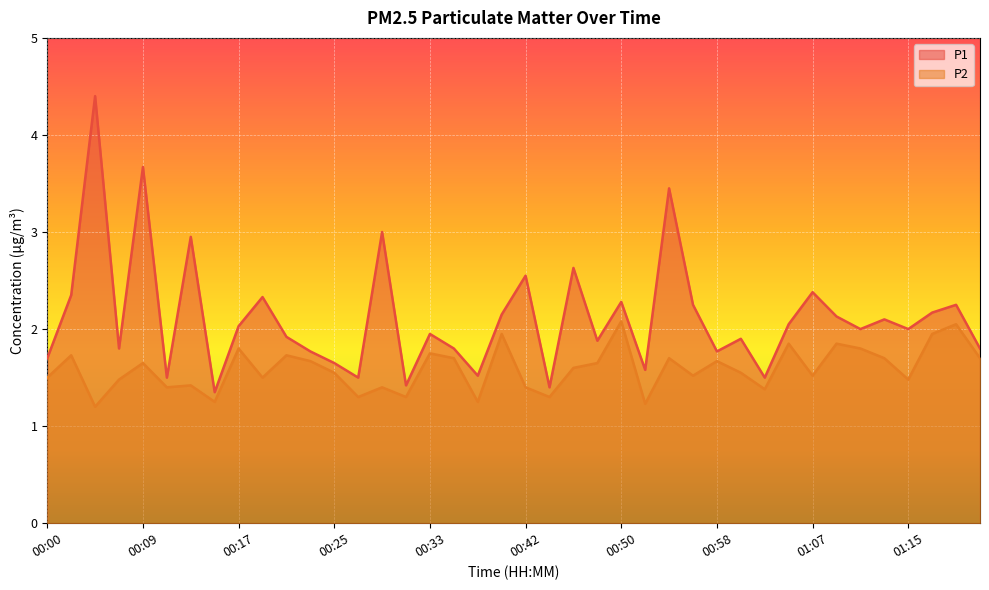

How many interior local peaks does the P2 series have?

14